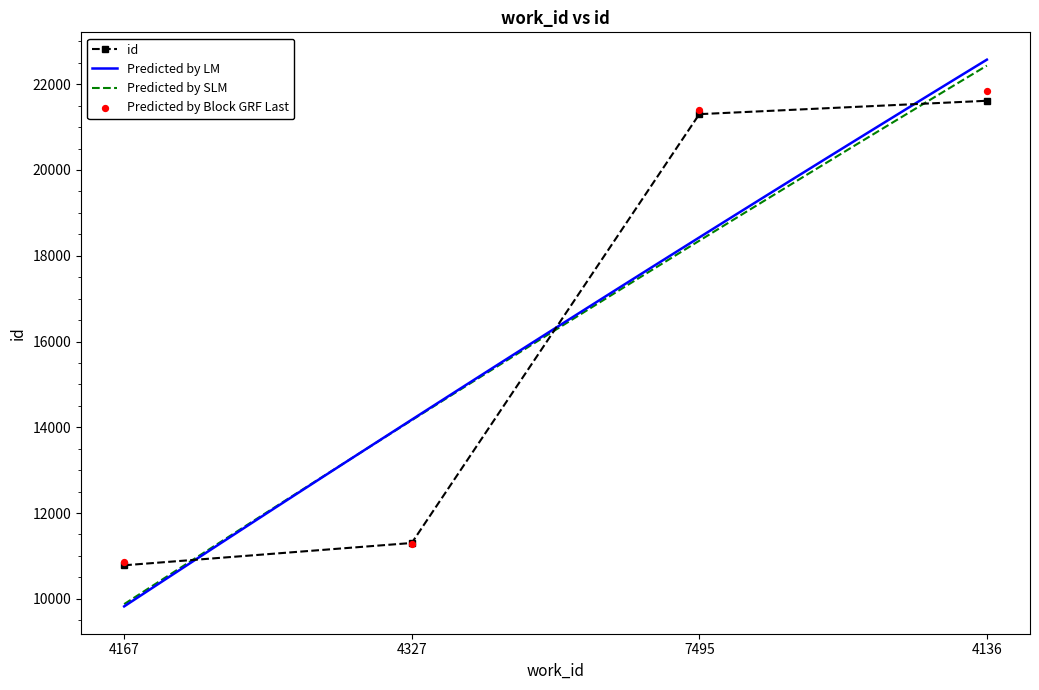

Approximately how many times larger is the value at 4136 compared to 7495?

1.0